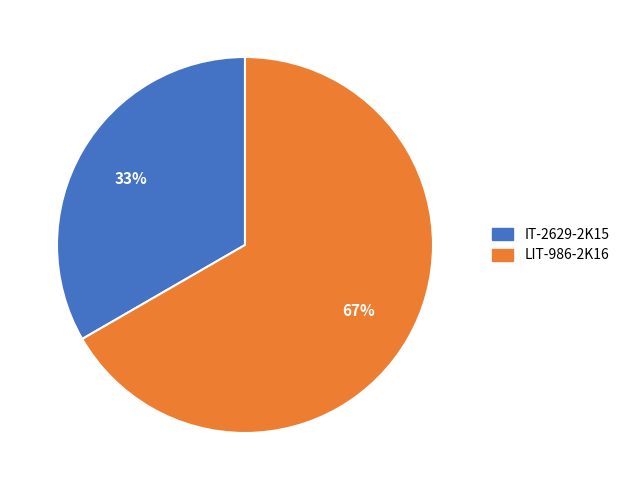

Combined, do LIT-986-2K16 and IT-2629-2K15 account for over 50%?

Yes